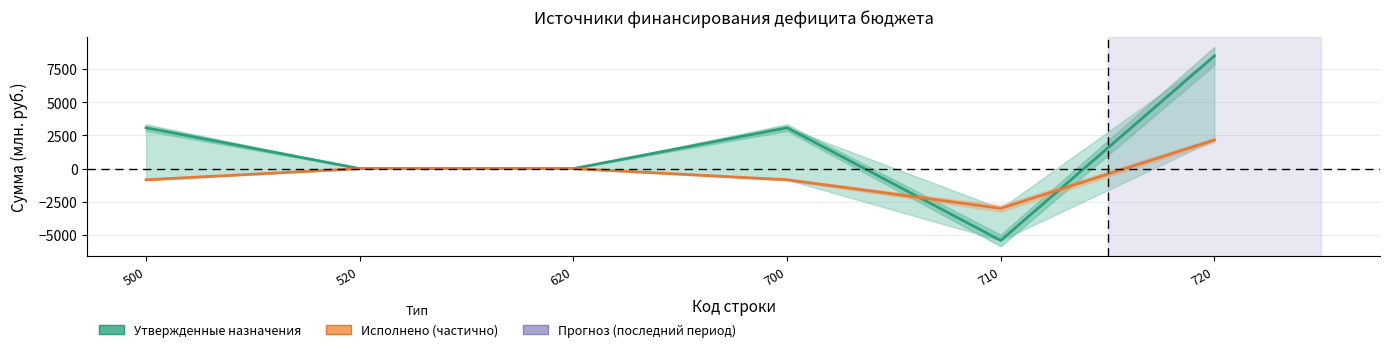

In Утвержденные назначения, how many points are higher than both neighbors (excluding endpoints)?

1